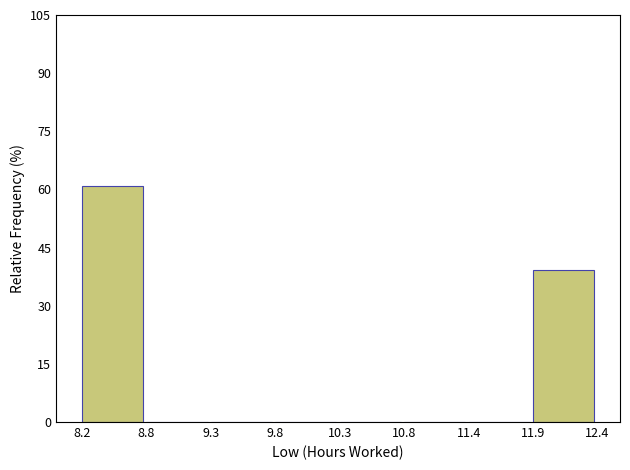

Reading right to left, transcribe all the data shown in this chart.

11.9=39.1	11.4=0.0	10.8=0.0	10.3=0.0	9.8=0.0	9.3=0.0	8.8=0.0	8.2=60.9